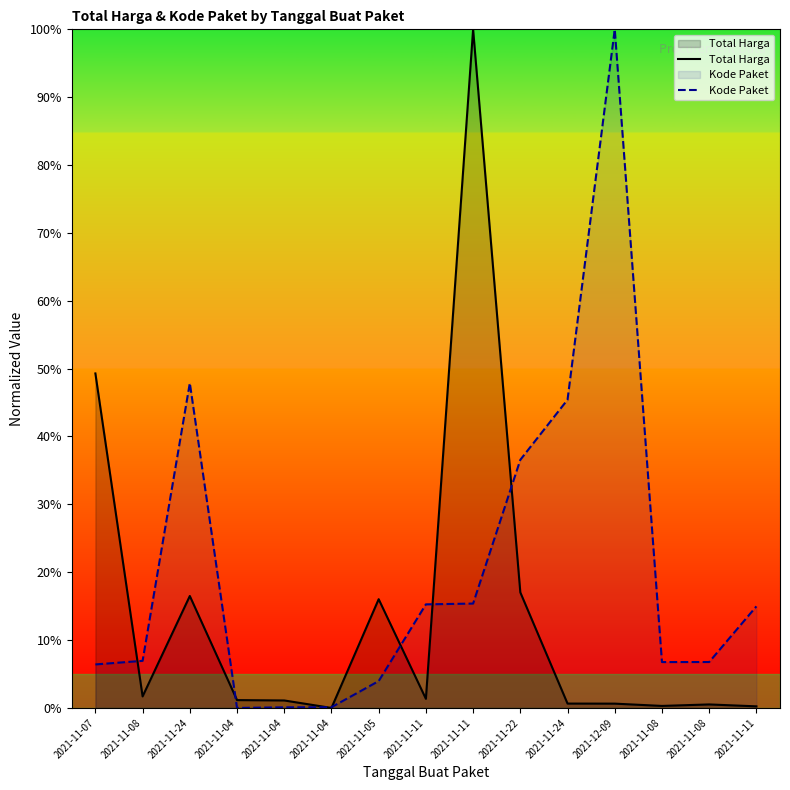

Where is the first local minimum for Kode Paket?

2021-11-04